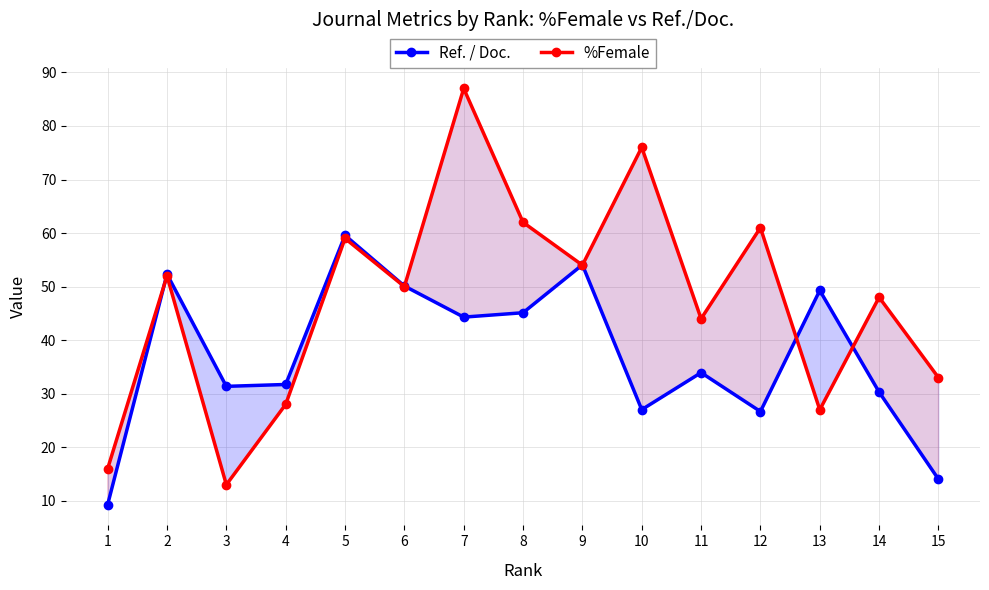

True or false: Ref. / Doc. and %Female cross at least once.

True